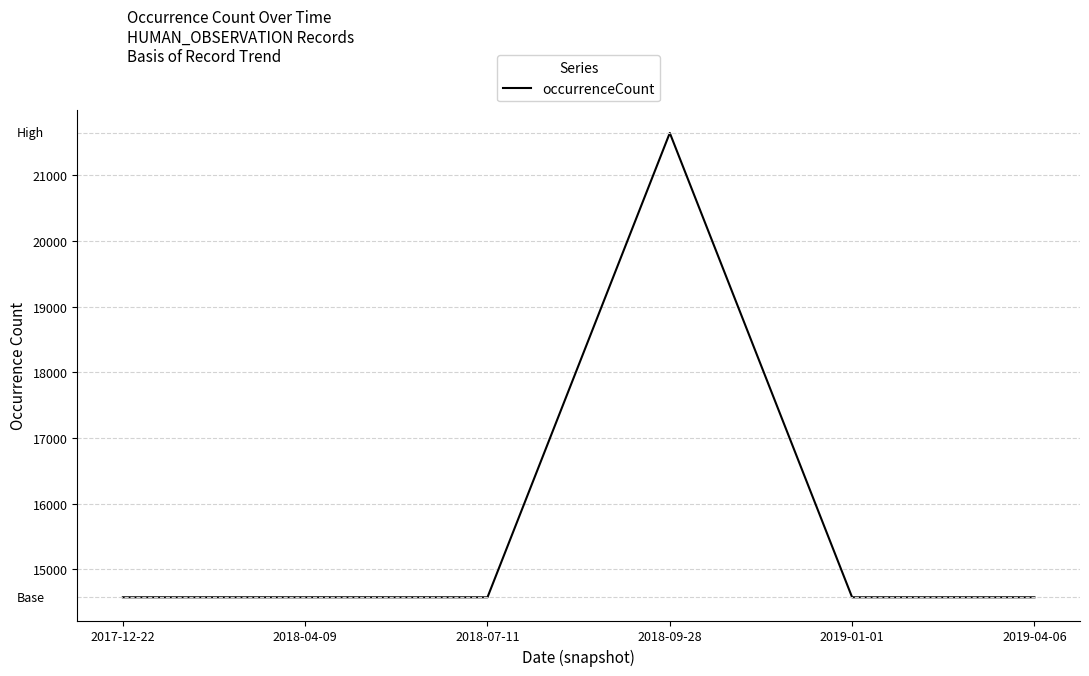

What is the smallest value displayed?

14572